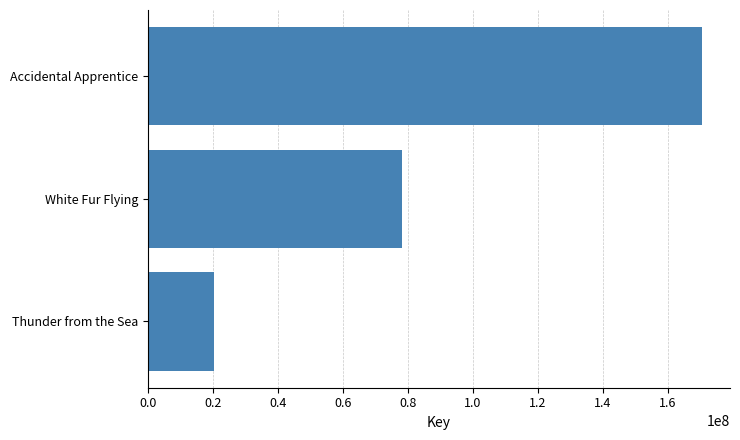

The value at Accidental Apprentice is 170701274. True or false?

True